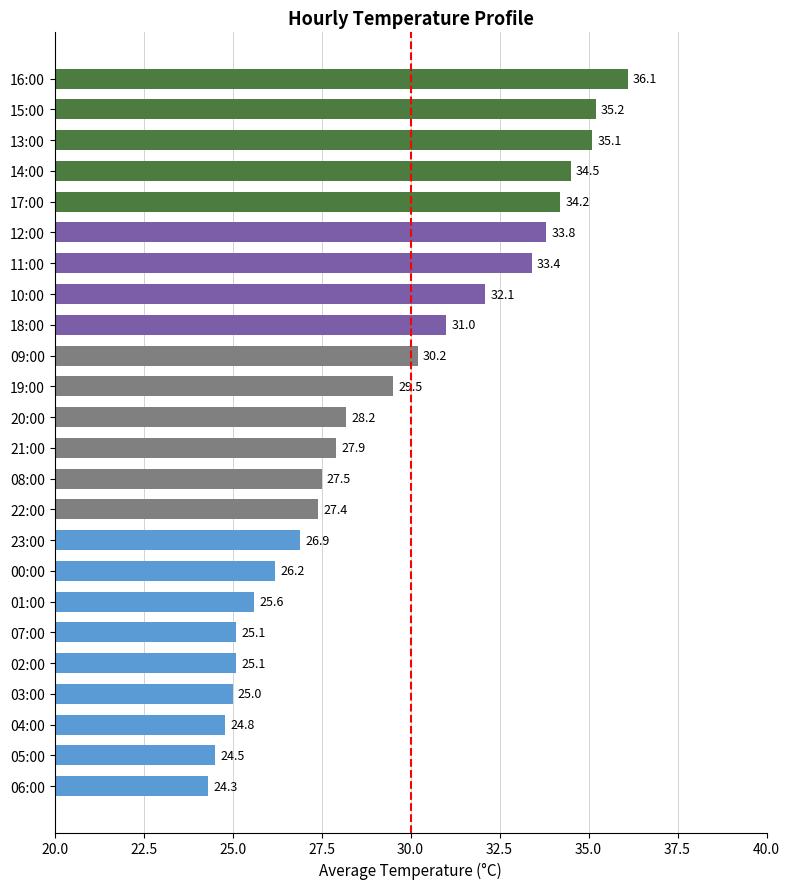

How many bars are there in total?

24